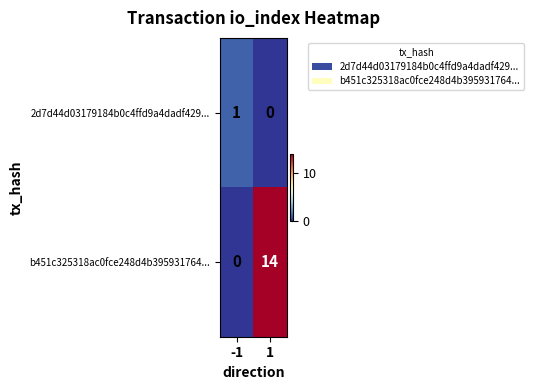

How many distinct data groups are displayed?

2